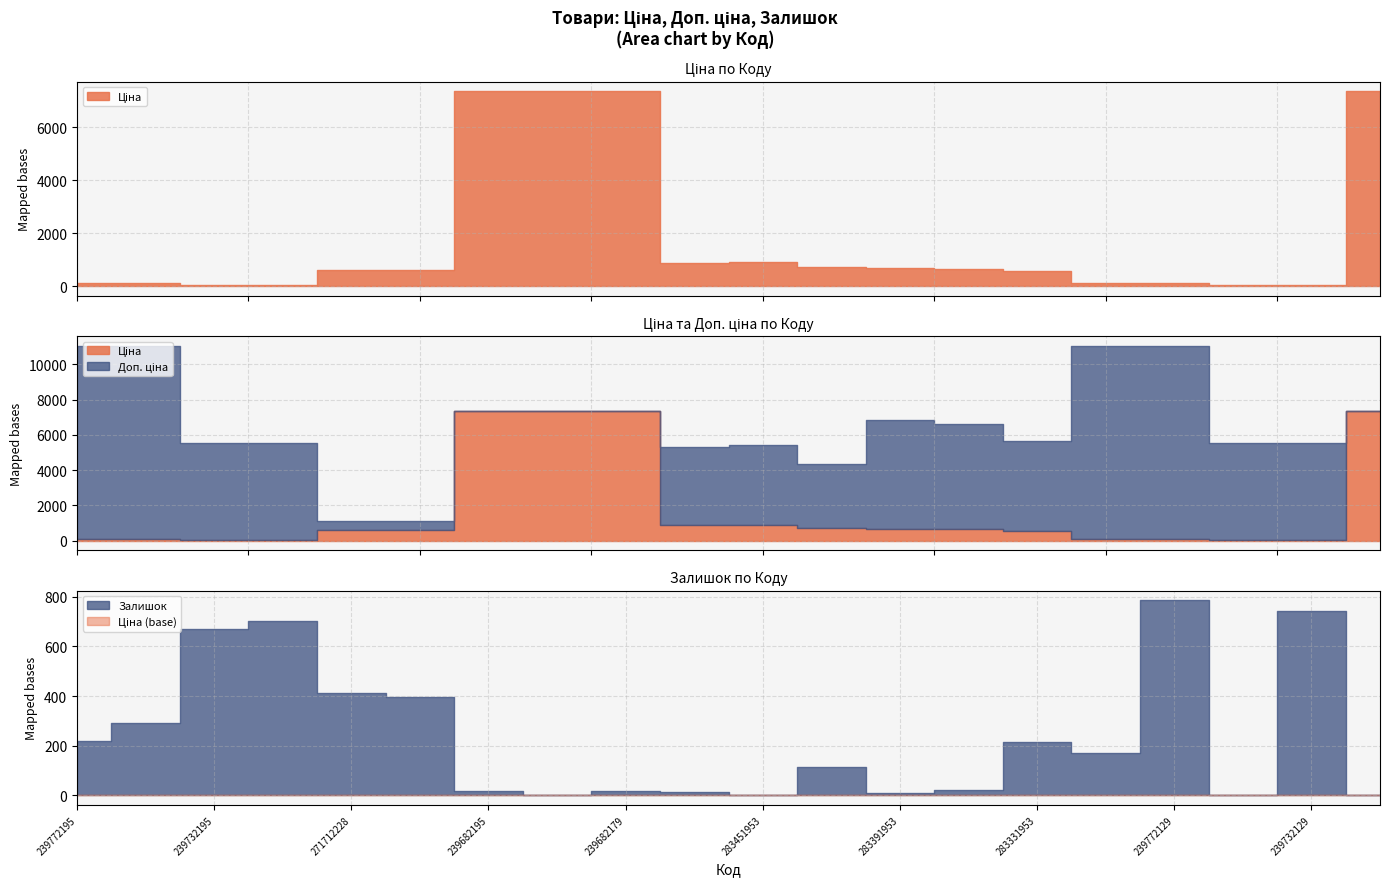

Which series has the largest total across all categories?

Доп. ціна